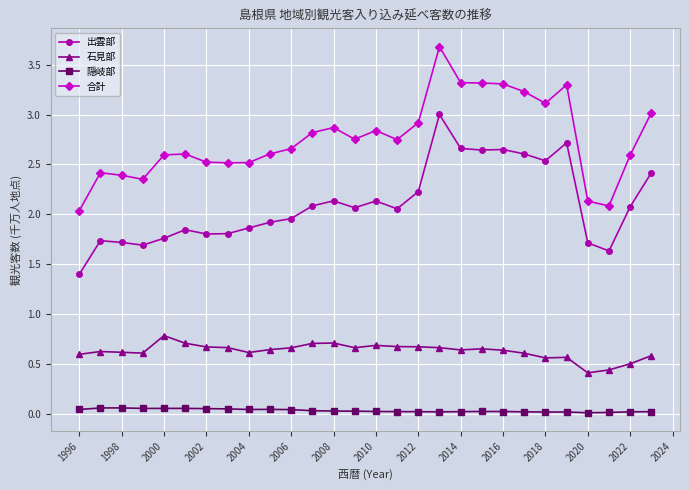

True or false: 隠岐部 and 石見部 cross at least once.

False